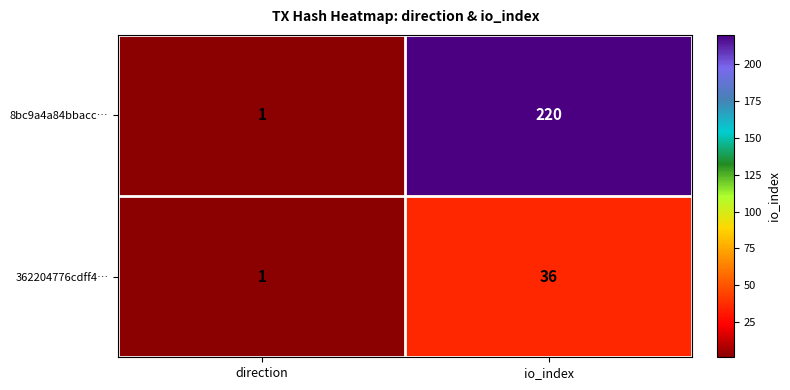

Is it true that 8bc9a4a84bbacc… equals 76 at io_index?

False